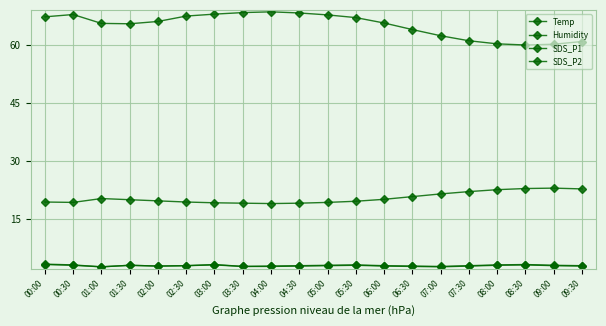

How many data points does each series have?

20